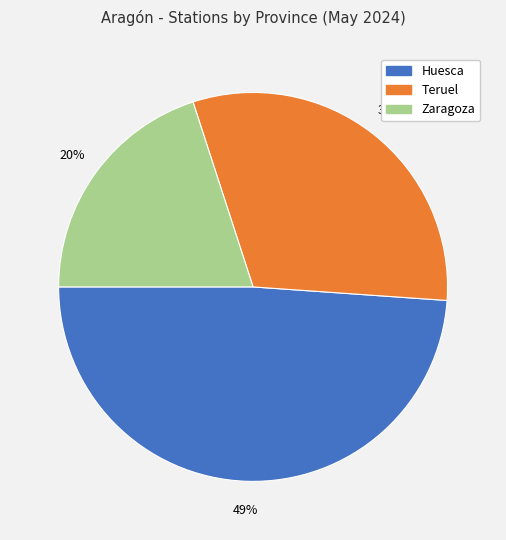

Is there a majority slice in this chart?

No